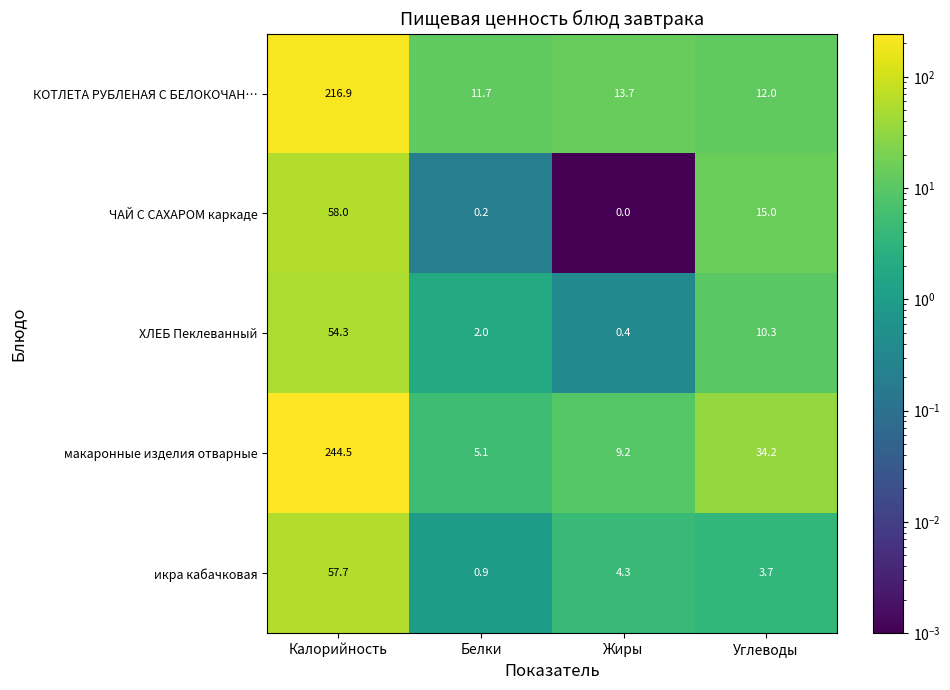

List the series in order of their peak value, highest first.

макаронные изделия отварные, КОТЛЕТА РУБЛЕНАЯ С БЕЛОКОЧАН…, ЧАЙ С САХАРОМ каркаде, икра кабачковая, ХЛЕБ Пеклеванный